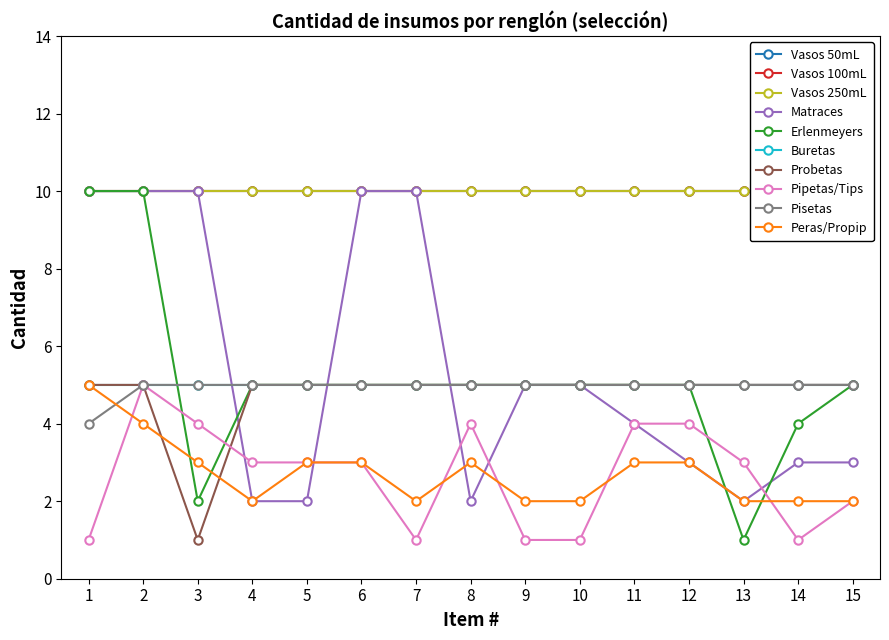

At 10, list the series in order from smallest to largest.

Pipetas/Tips, Peras/Propip, Matraces, Erlenmeyers, Probetas, Pisetas